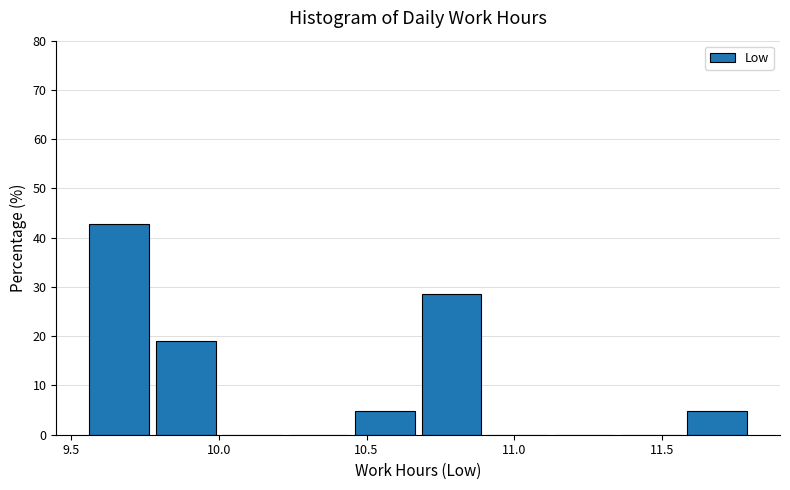

How tall is the bar that spans 11.575 to 11.800 on the x-axis? Neither the bar edges nor the heights are printed on the chart, so give them approximately, as read against the axes.

5